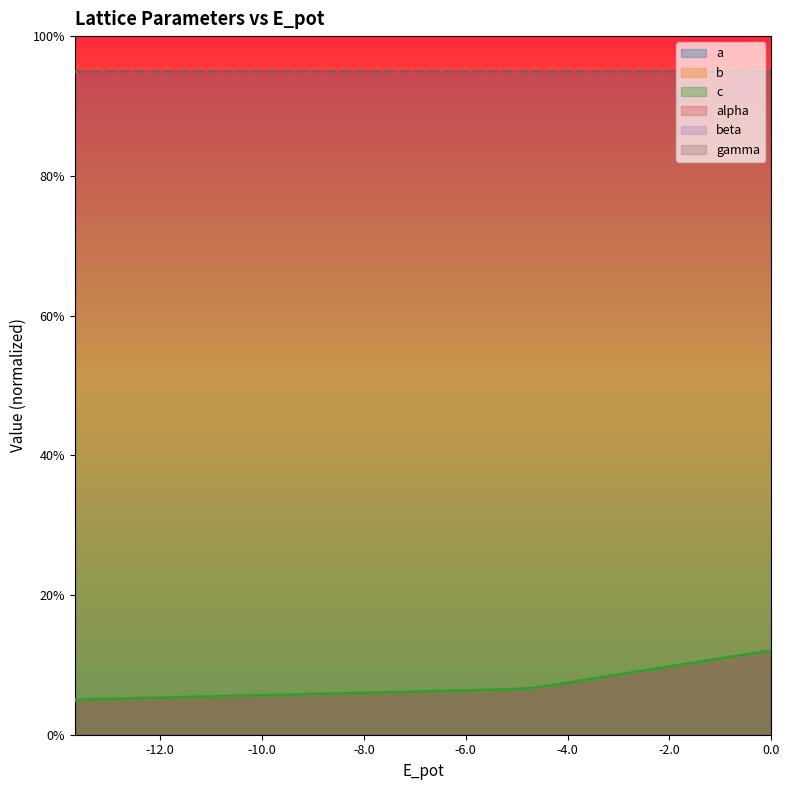

At which label is a closest to 8?

-6.0